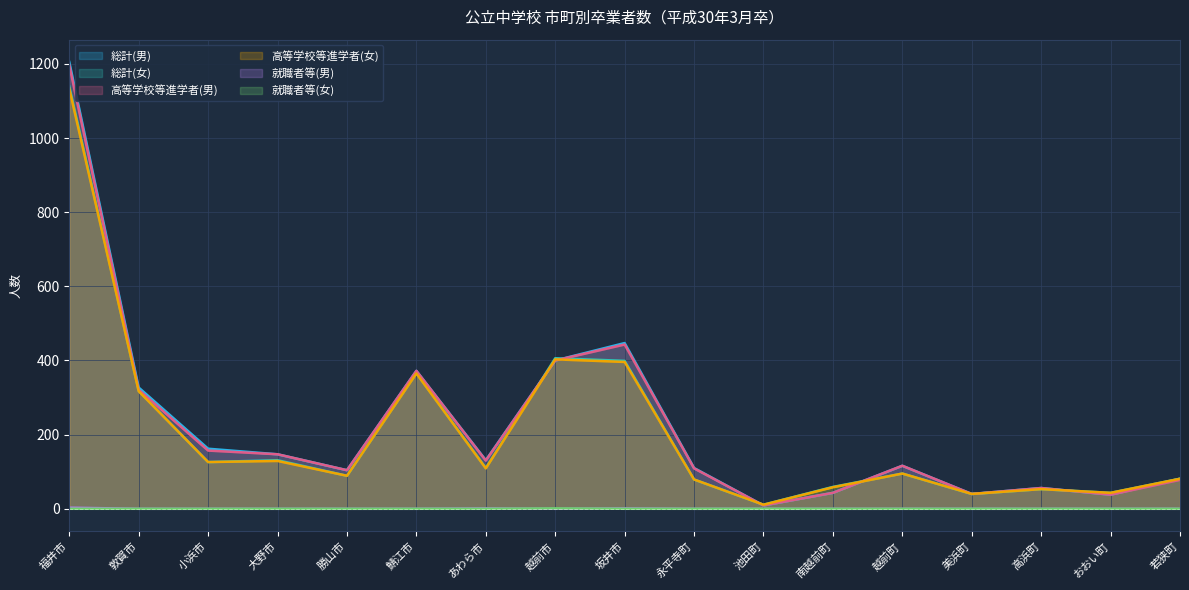

Where does the 高等学校等進学者(男) series first go above 116?

福井市